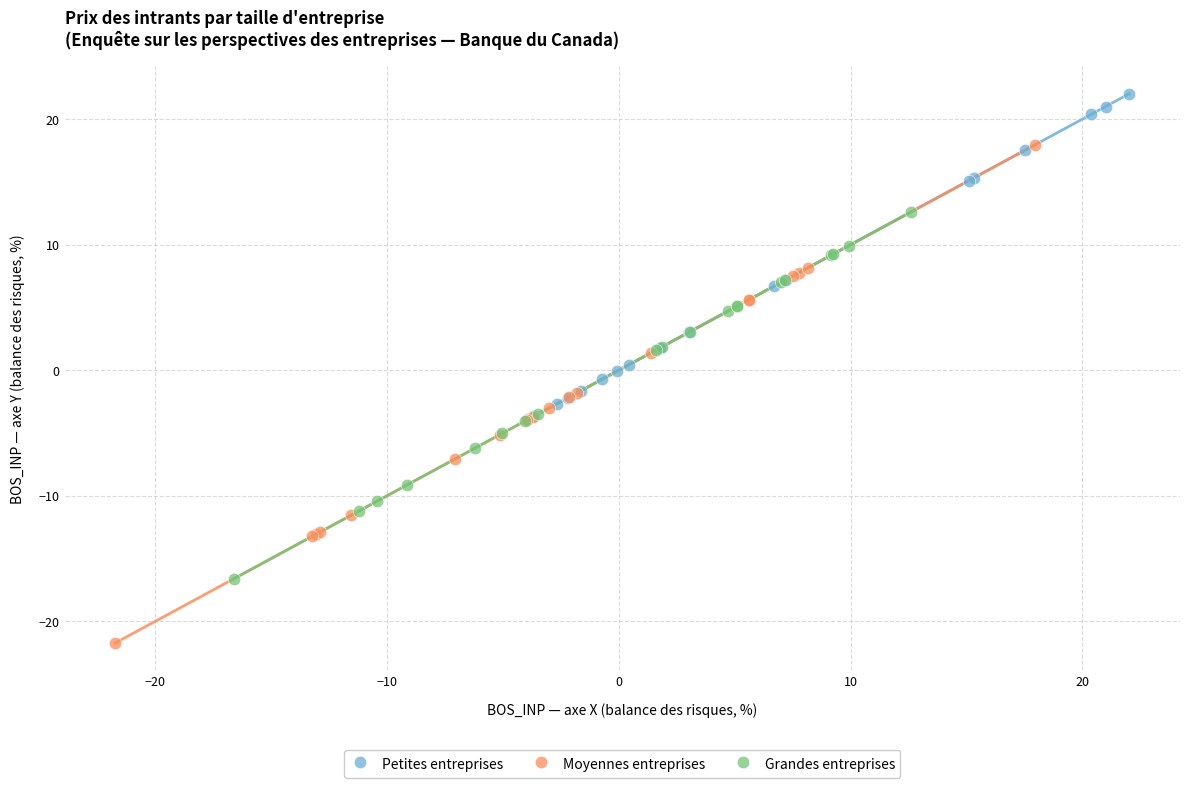

Which series has the widest spread of Y values?

Moyennes entreprises